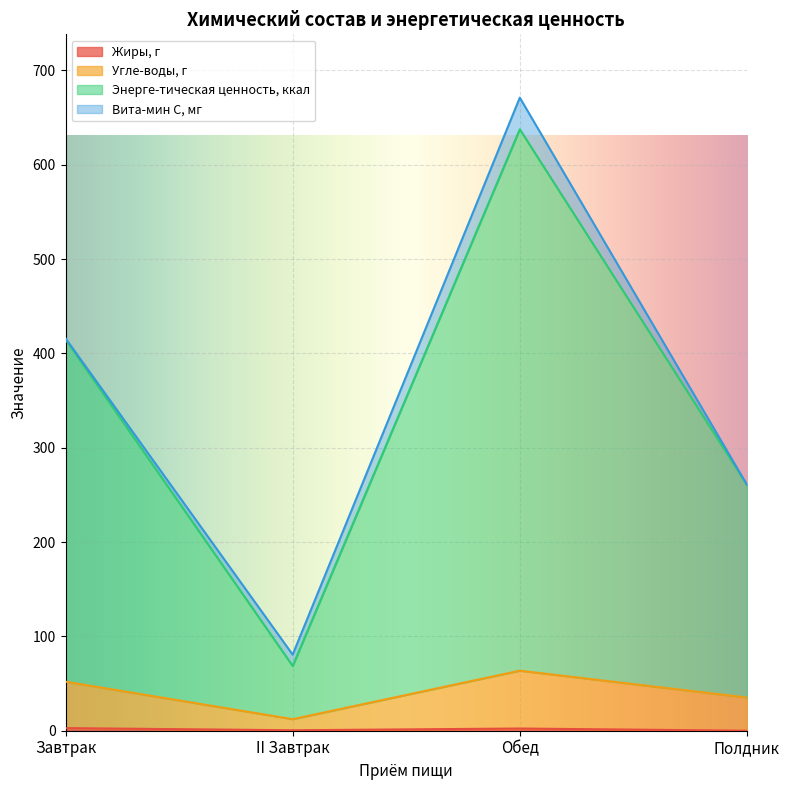

True or false: Жиры, г and Энерге-тическая ценность, ккал intersect in this chart.

False